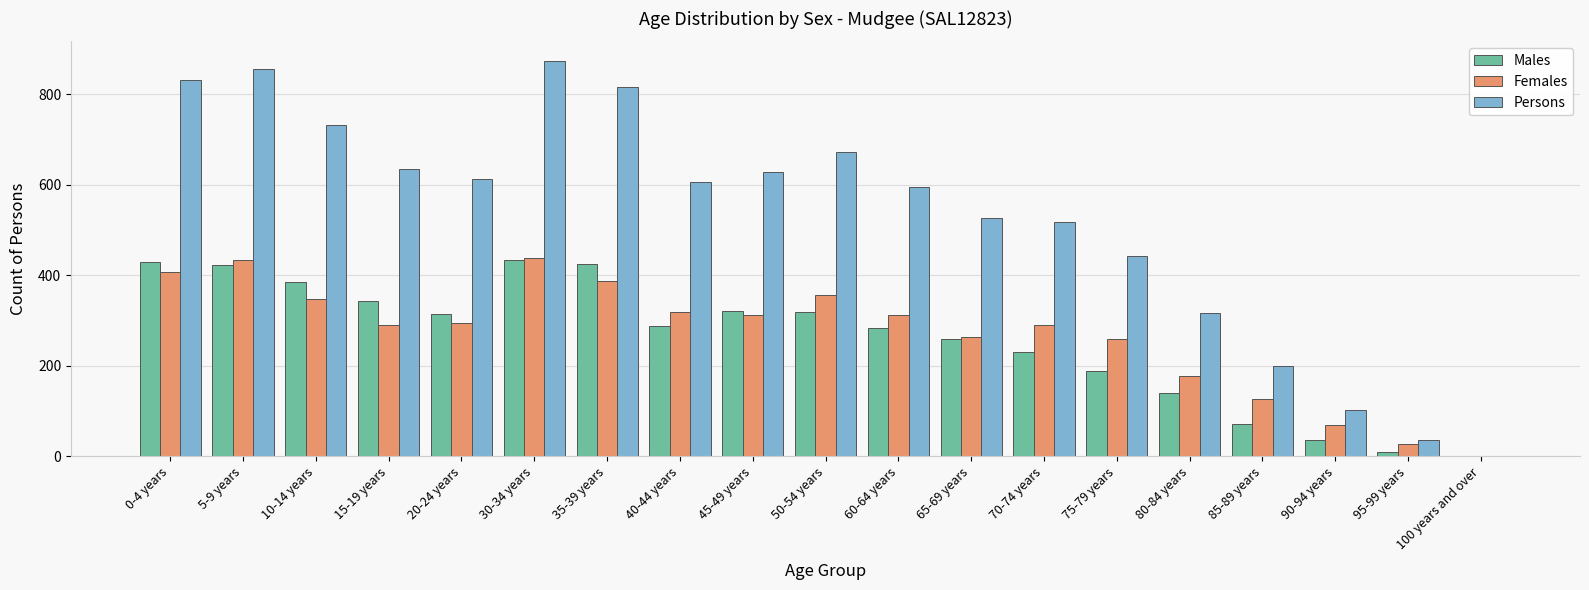

What is the sum of all Males values?

4898